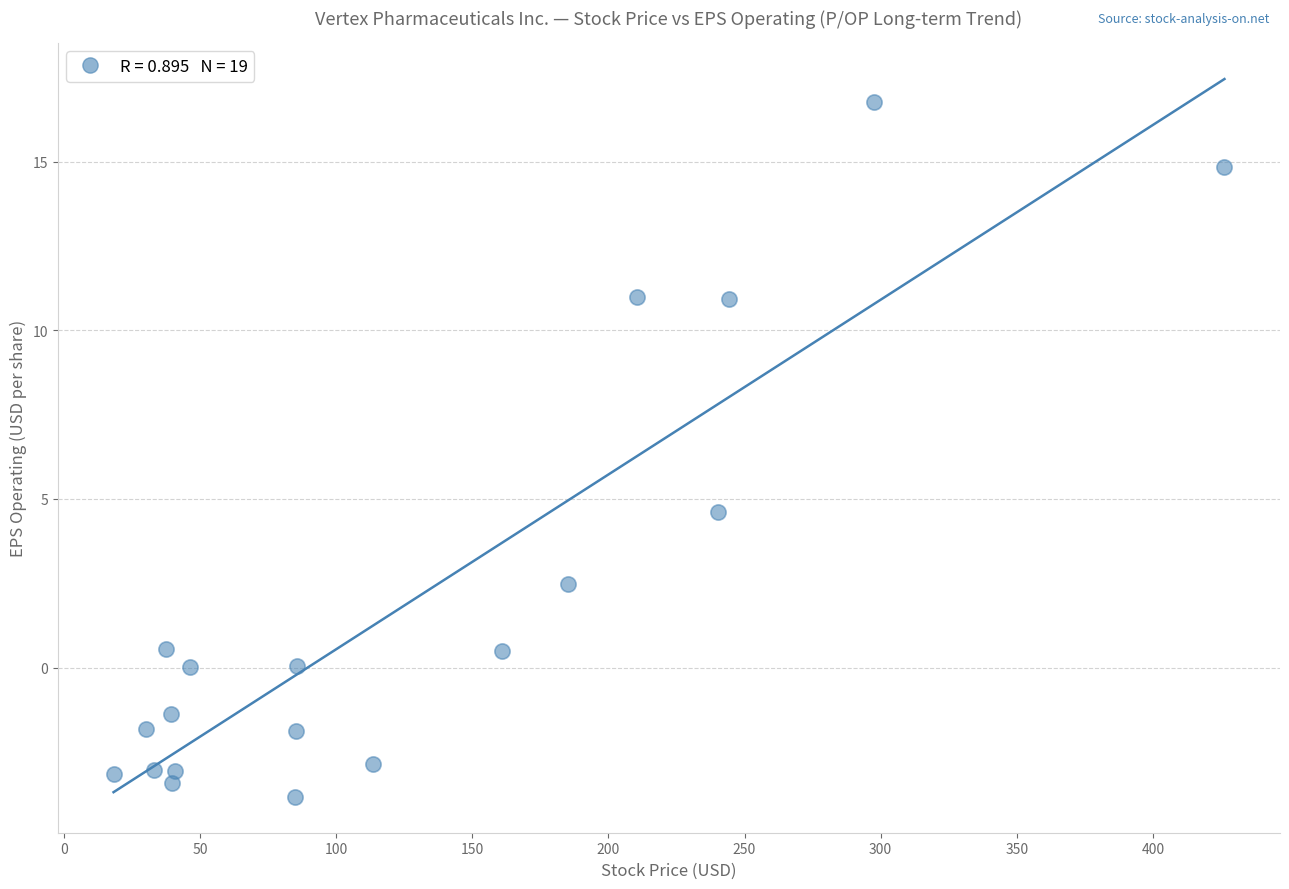

What Y value in the scatter plot is closest to 6?

4.6